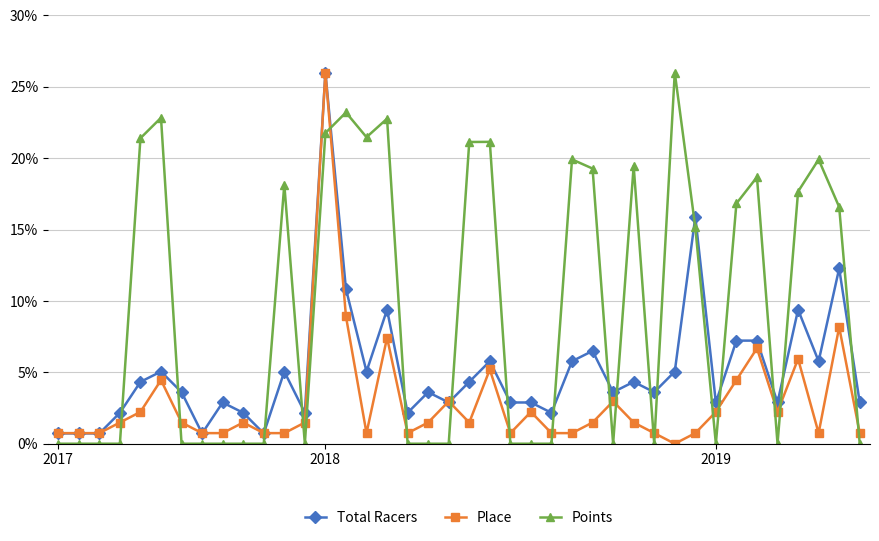

What is the value of the Total Racers point at the 26th from the left?

5.8